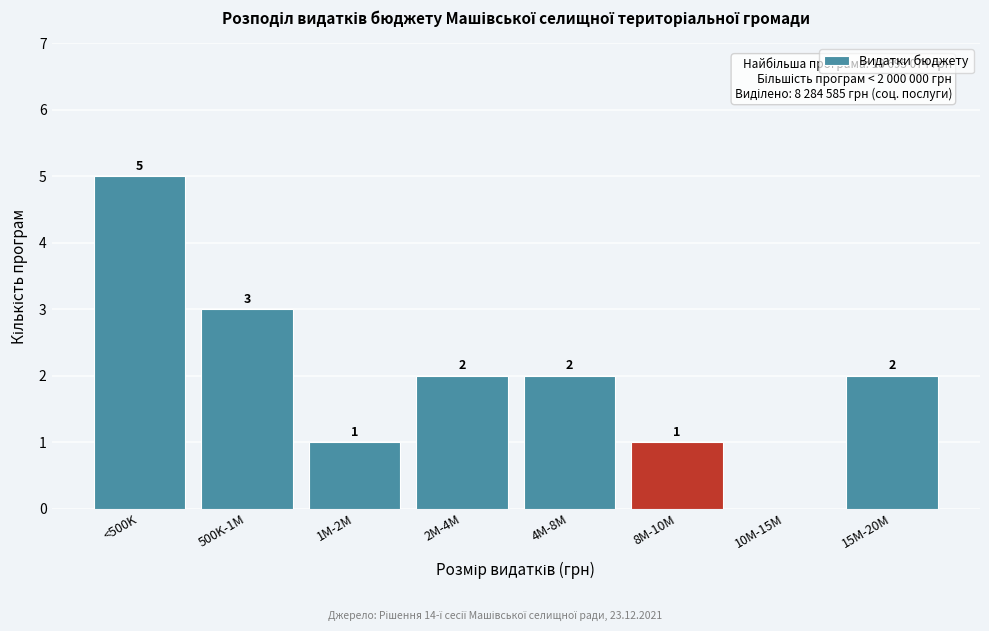

Reading left to right, what are all the values shown in this chart?

<500K=5	500K-1M=3	1M-2M=1	2M-4M=2	4M-8M=2	8M-10M=1	10M-15M=0	15M-20M=2